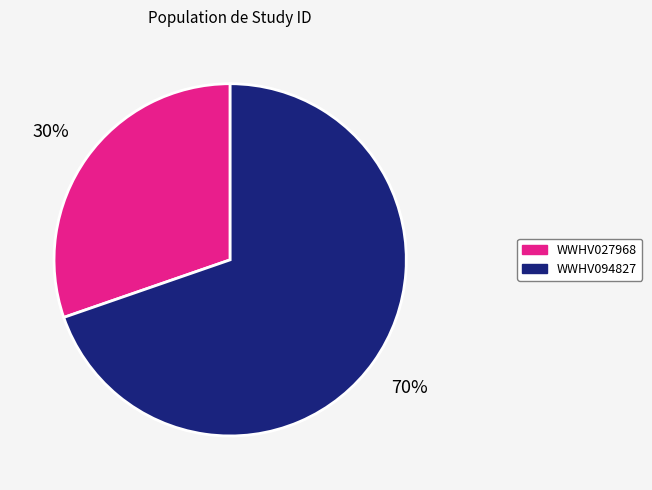

Between WWHV027968 and WWHV094827, which is larger?

WWHV094827